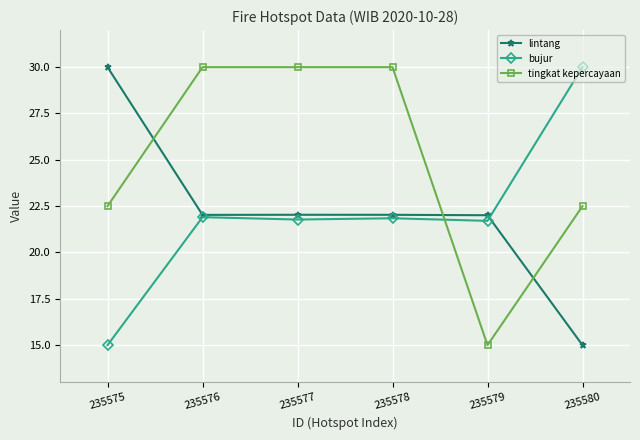

True or false: bujur has more than 2 points higher than both neighbors.

False